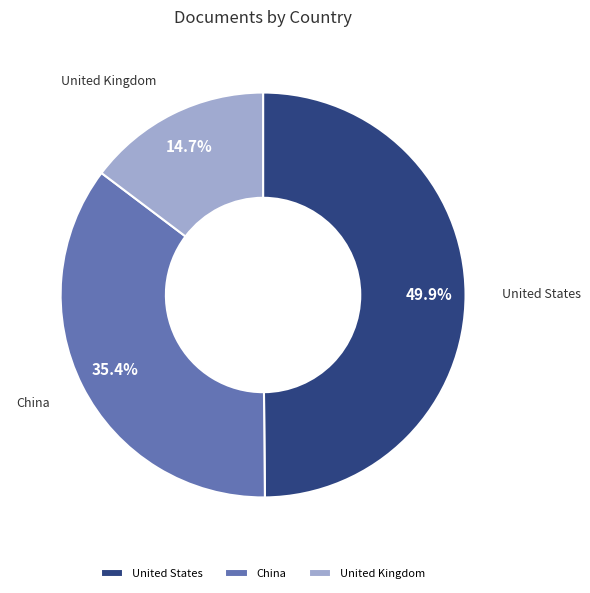

To the nearest percent, what is the average slice percentage?

33%